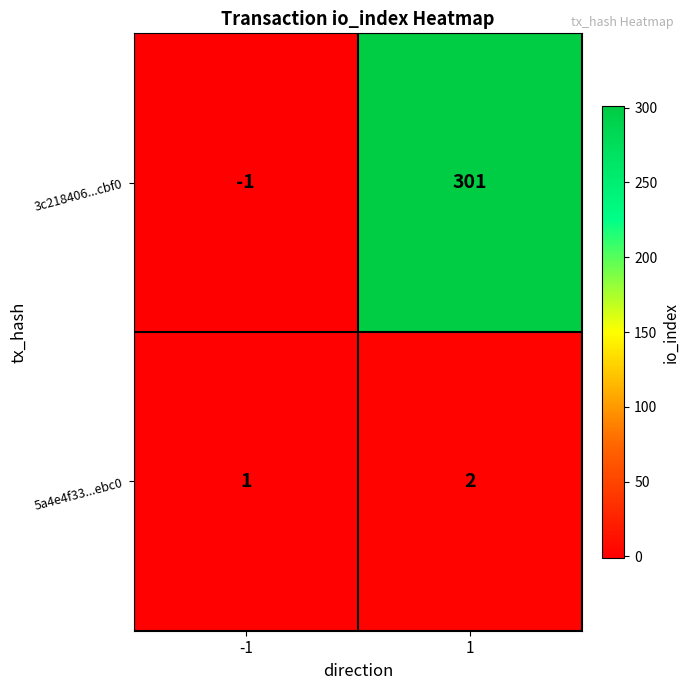

How many distinct data groups are displayed?

2